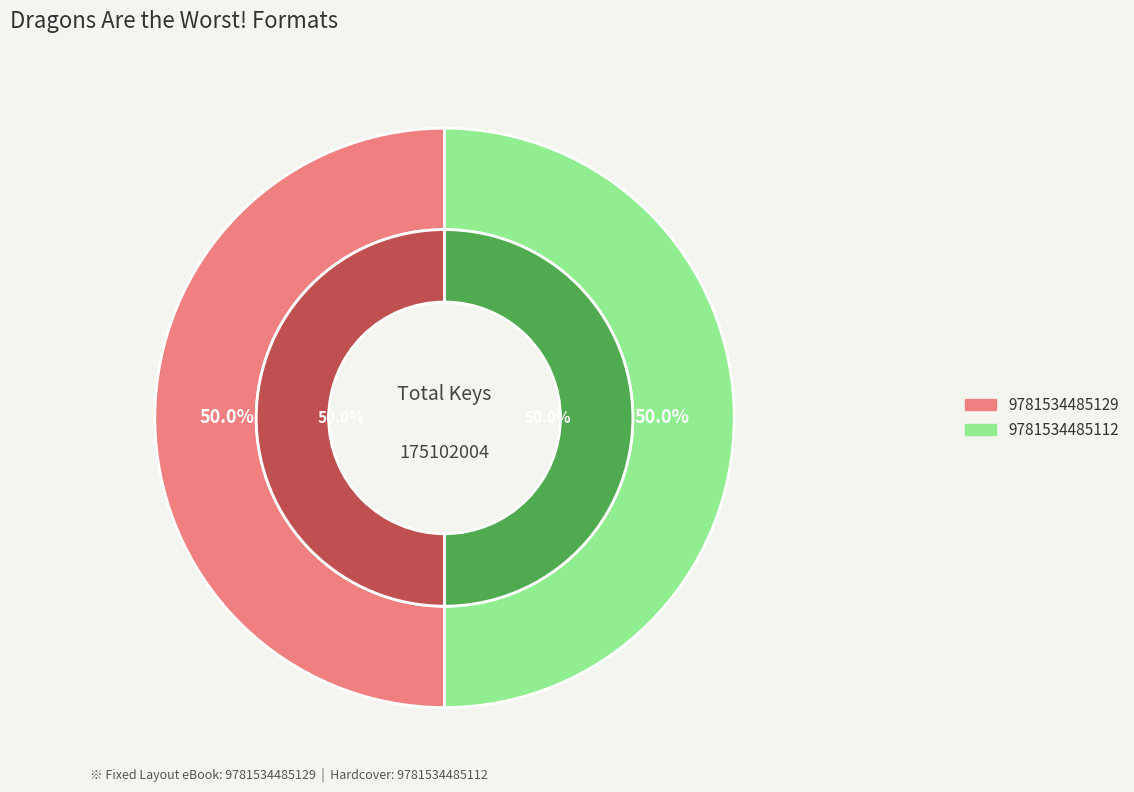

Is there any slice that represents more than half of the pie?

No